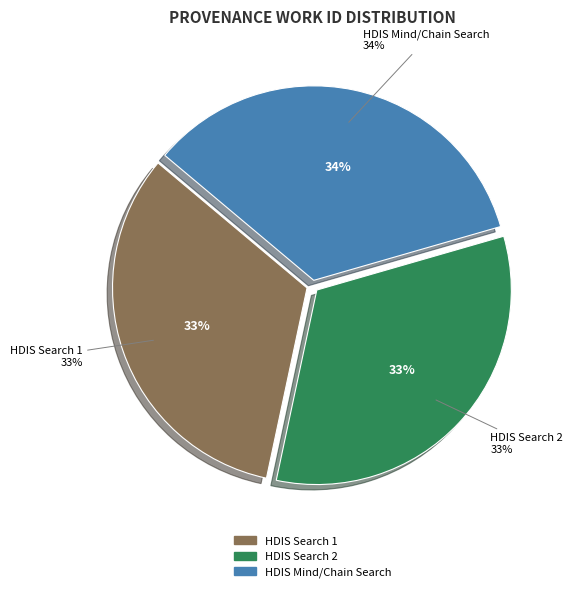

Is there any slice that represents more than half of the pie?

No